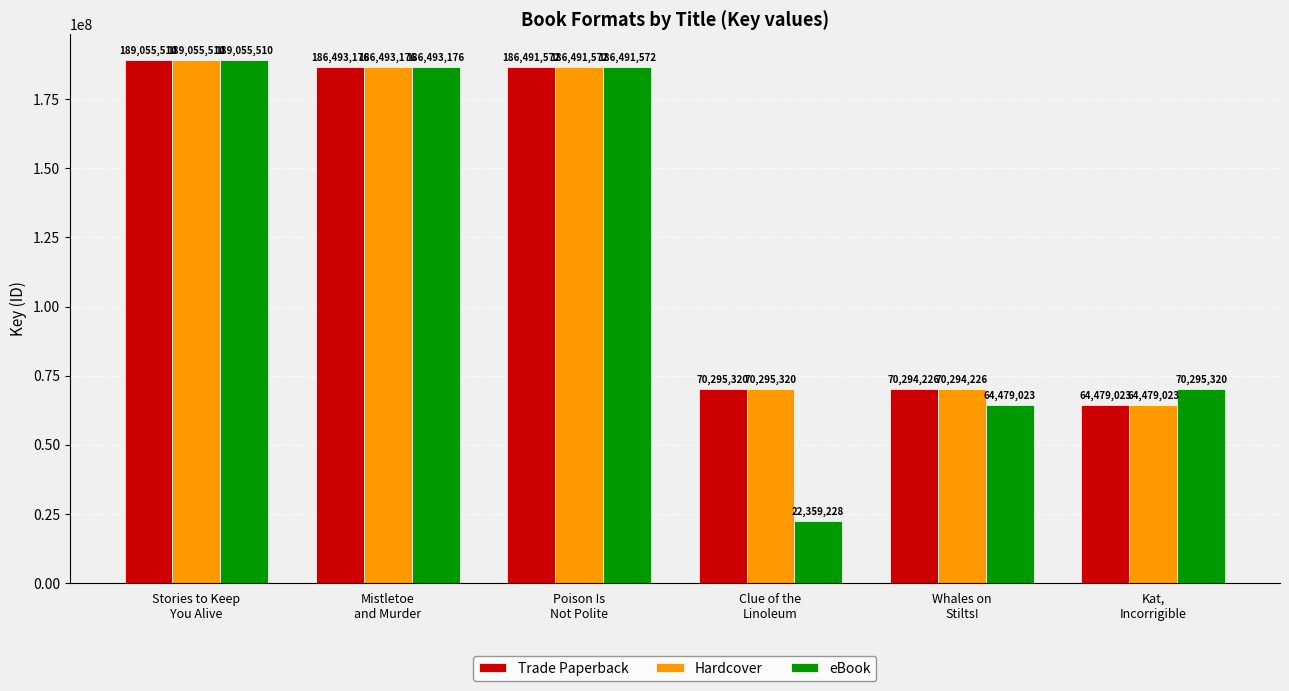

At which label does Hardcover first exceed 186491572?

Stories to Keep
You Alive